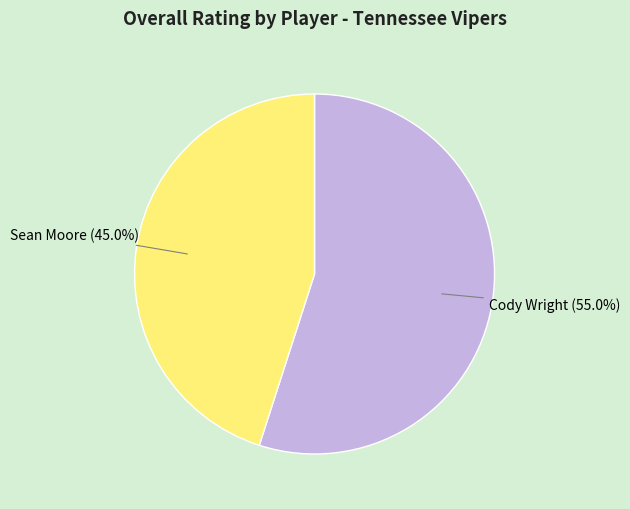

To the nearest percent, what percentage of the pie is Cody Wright?

55%